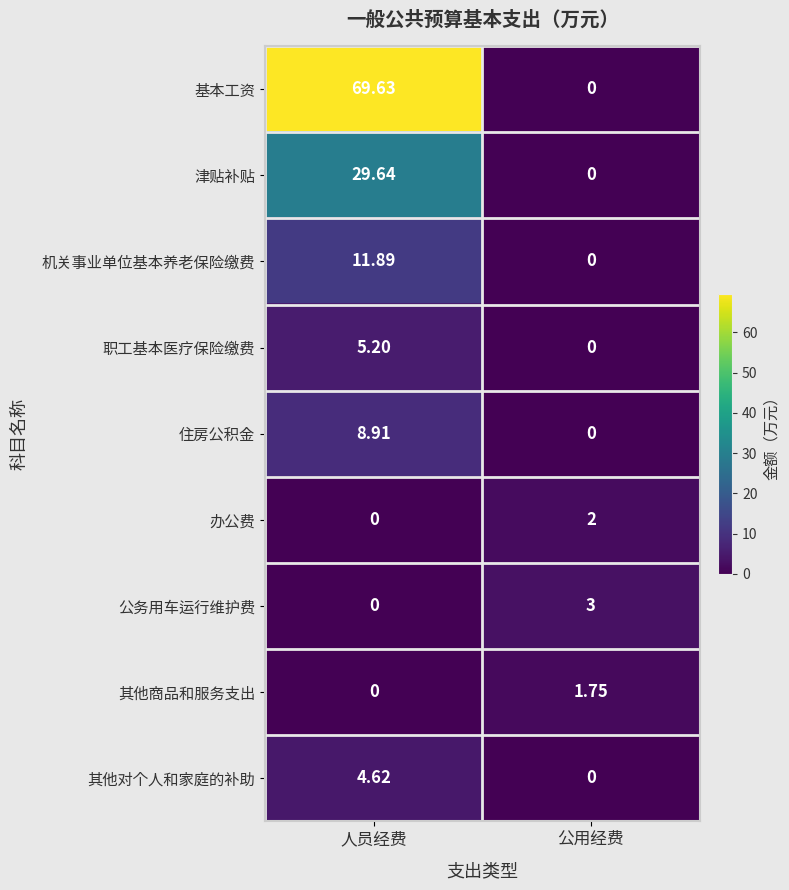

Which category has the highest value in the 公务用车运行维护费 series?

公用经费